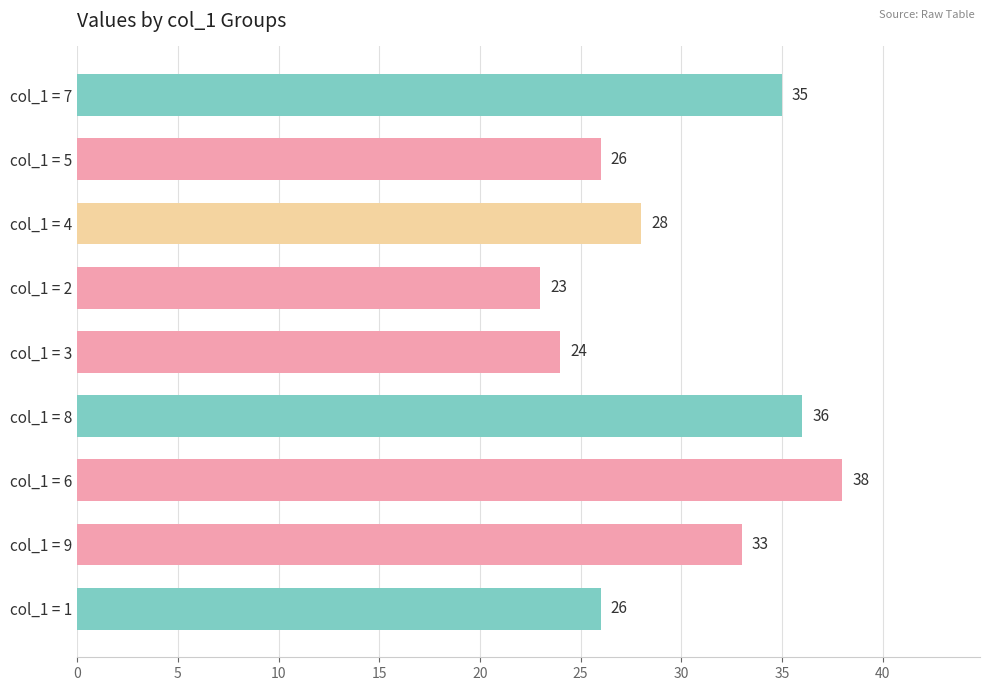

What is the approximate value at col_1 = 4, to the nearest 10?

30